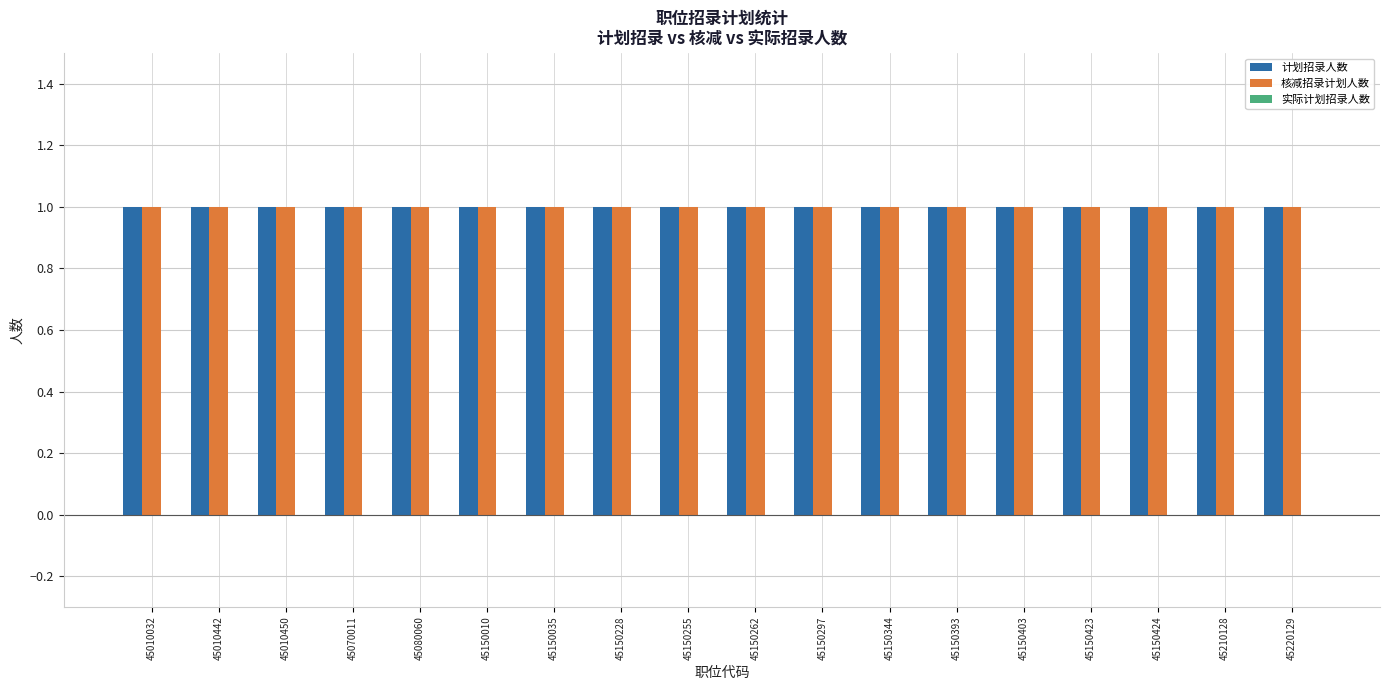

The 计划招录人数 series shows 1 at 45220129. True or false?

False